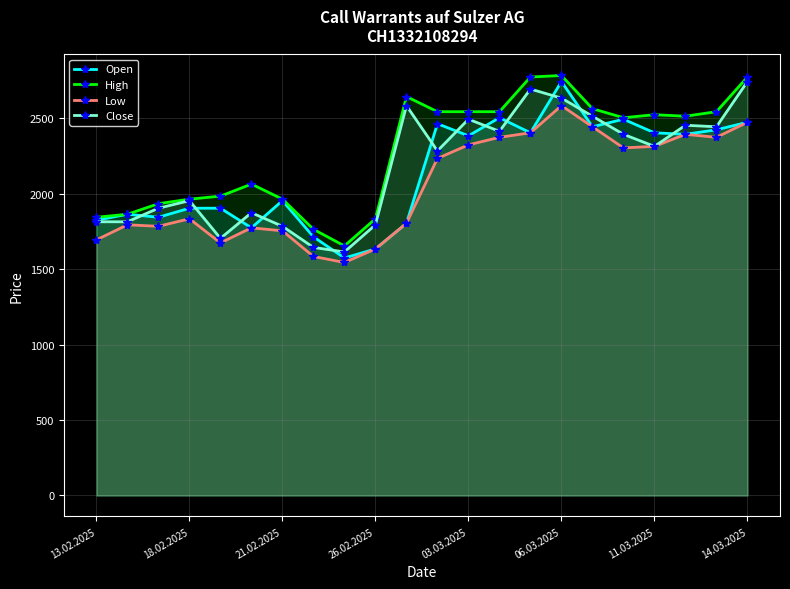

True or false: Close has a value of 1171 at 03.03.2025.

False